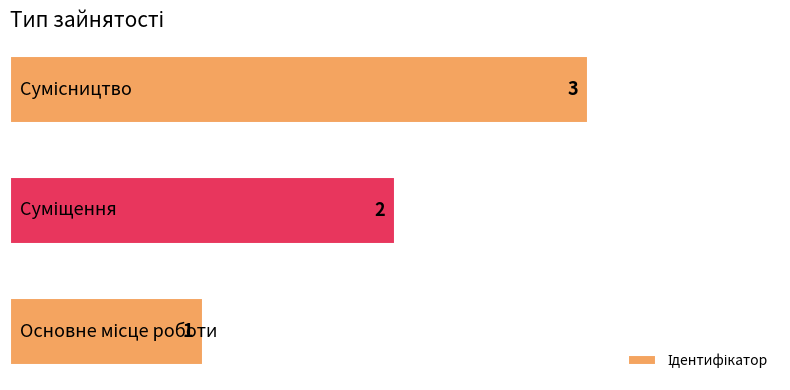

What is the sum of all values?

6